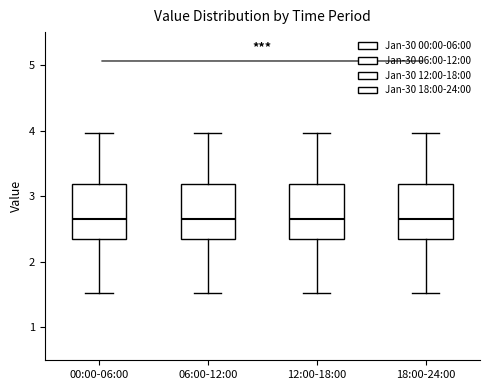

Reading left to right, read every box against the y-axis: the position of its median line, the range the box covers, and the ends of its whiskers. The values are not printed on the chart, so give them approximately, as read against the axis.

00:00-06:00: median 2.7, box 2.3 to 3.2, whiskers 1.5 to 4.0
06:00-12:00: median 2.7, box 2.3 to 3.2, whiskers 1.5 to 4.0
12:00-18:00: median 2.7, box 2.3 to 3.2, whiskers 1.5 to 4.0
18:00-24:00: median 2.7, box 2.3 to 3.2, whiskers 1.5 to 4.0